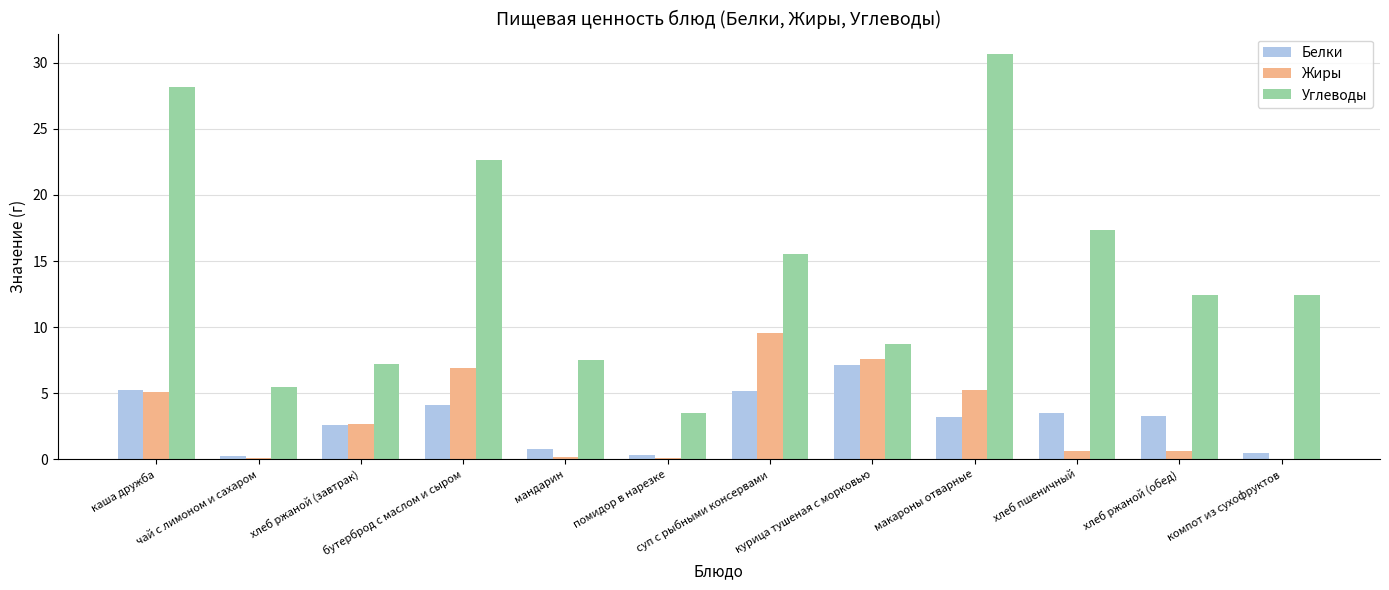

Between чай с лимоном и сахаром and мандарин, which series saw the biggest shift?

Углеводы